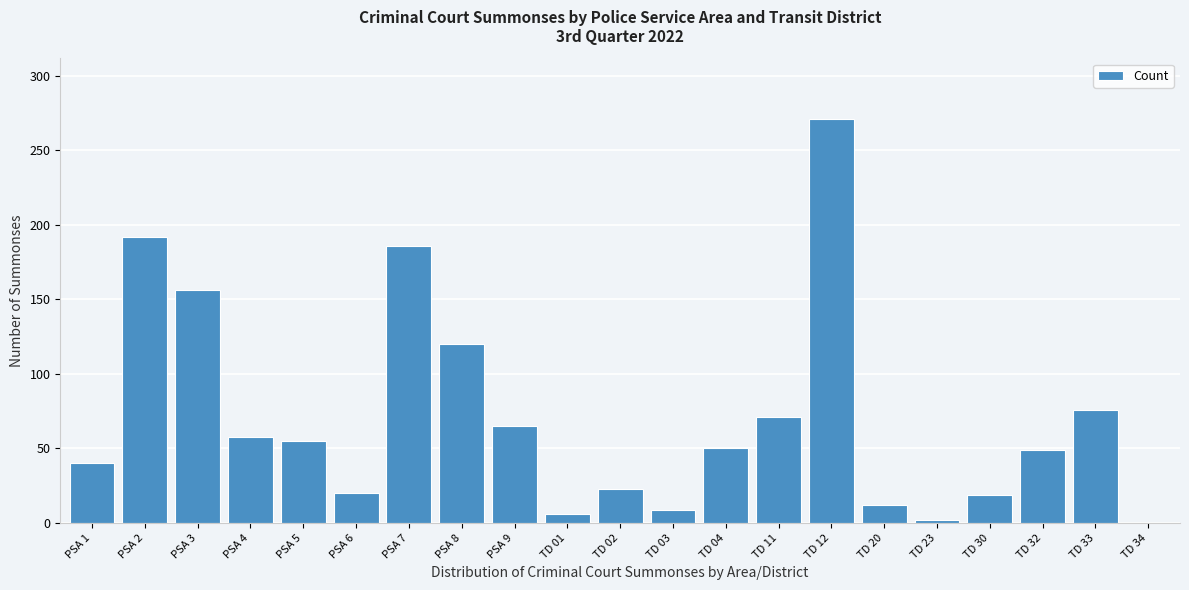

What is the sum of all values?

1480